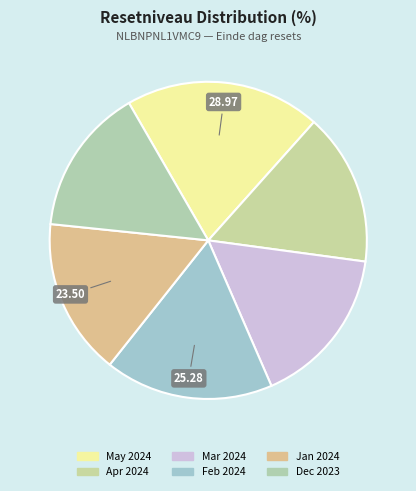

How many segments does this pie chart have?

6